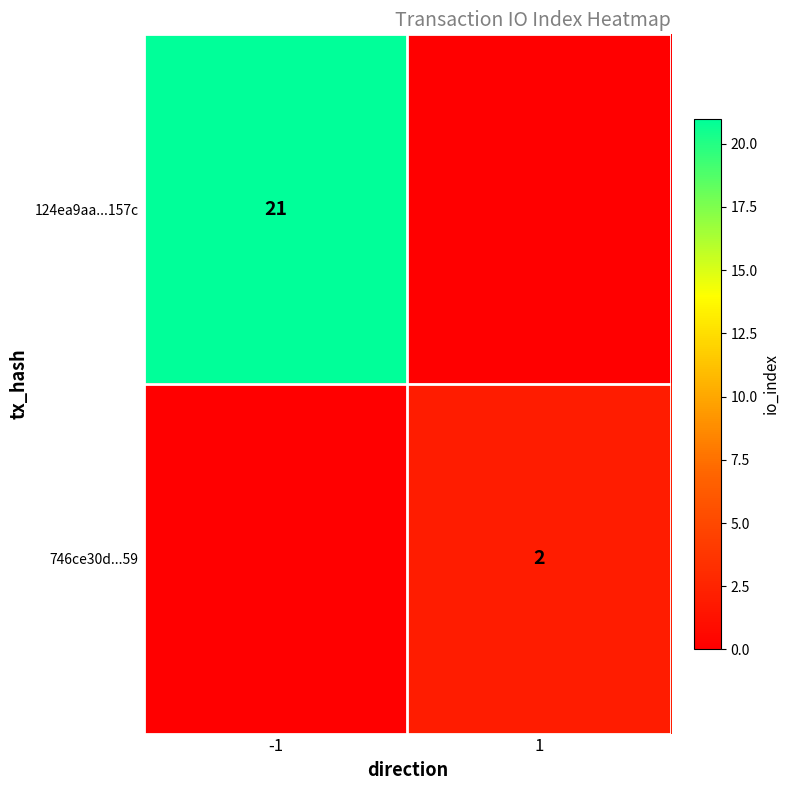

The value of 746ce30d...59 at 1 is 1. True or false?

False